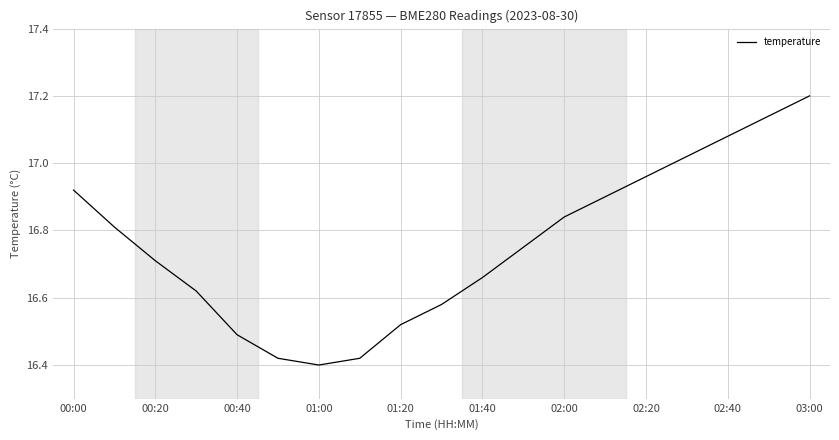

What is the difference between the maximum and minimum values?

0.8